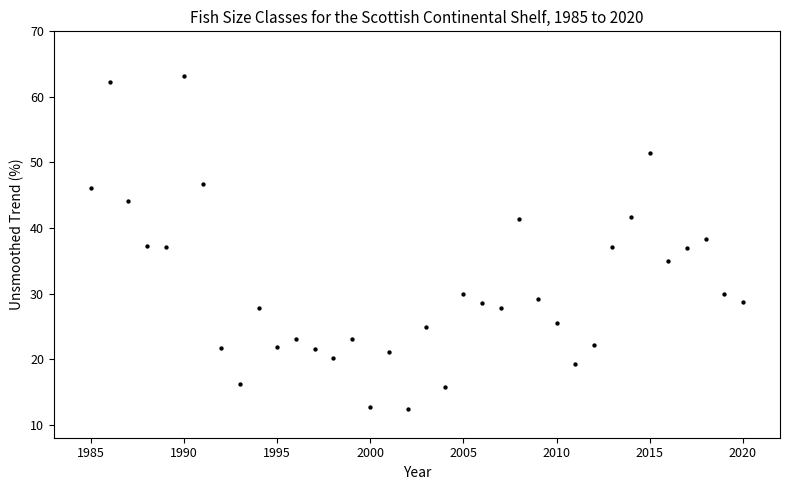

What is the range of X values (max minus min)?

35.0